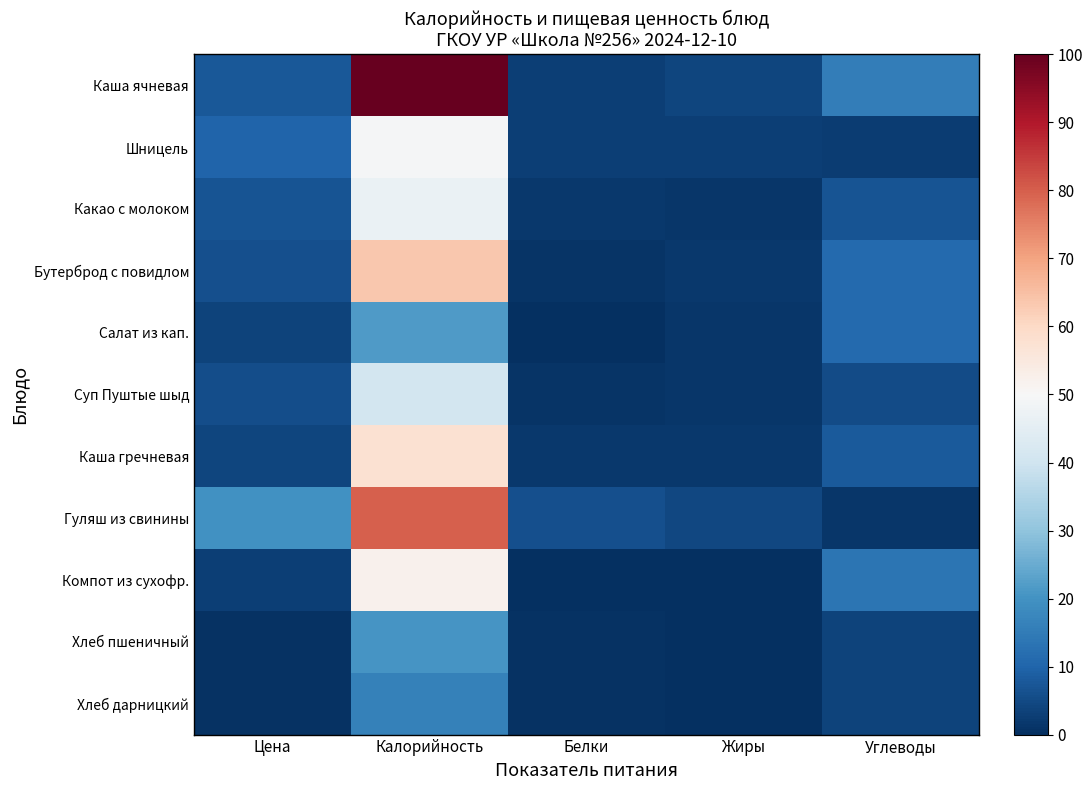

At which category is the sum across all series the highest?

Калорийность